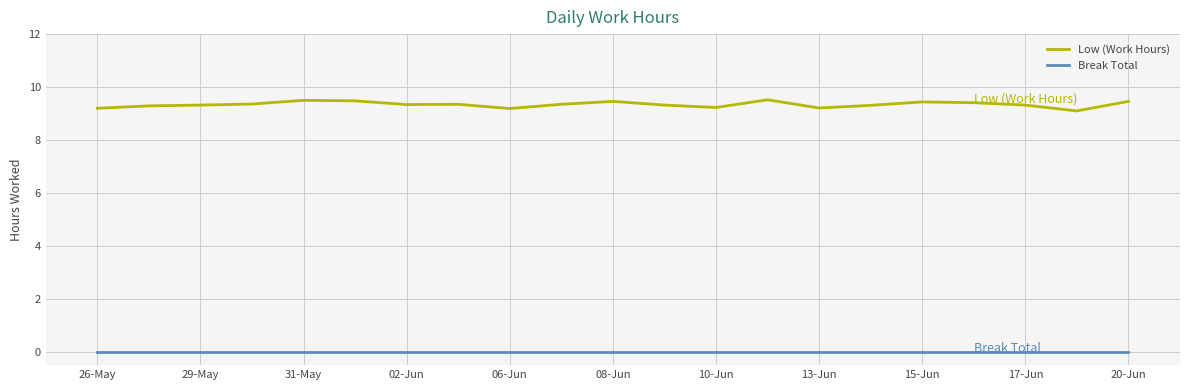

Which series has the largest range (max minus min)?

Low (Work Hours)